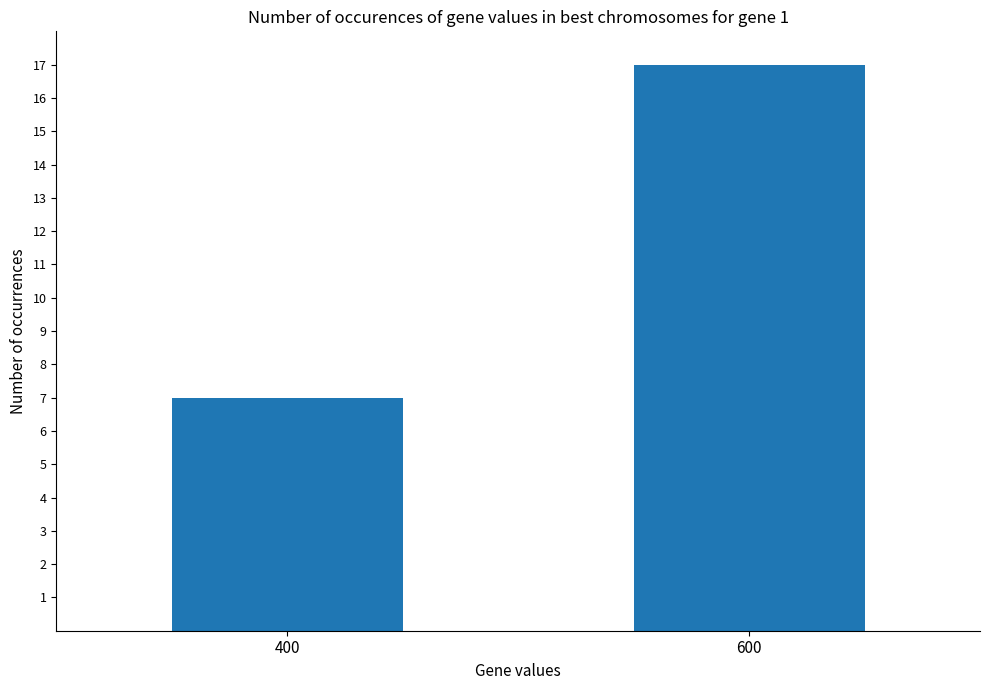

True or false: the data shows 17 at 600.

True